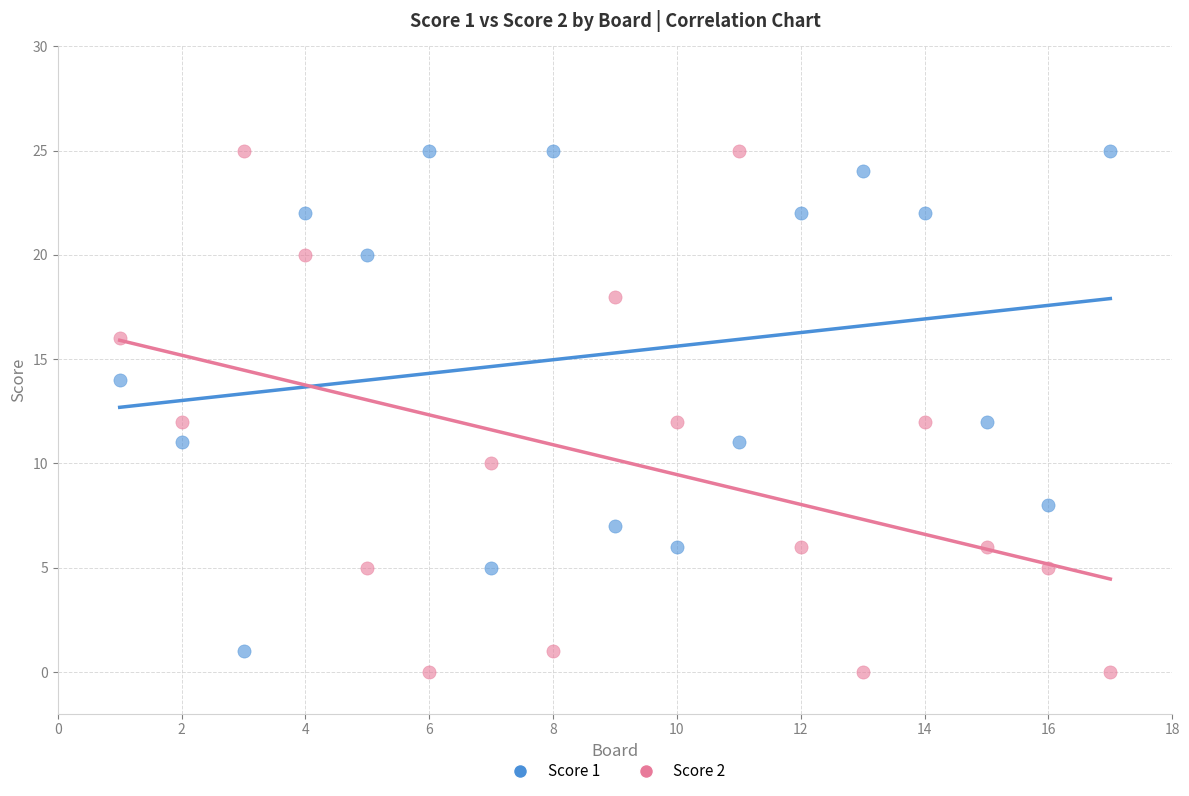

Which series has the largest Y range (max minus min)?

Score 2